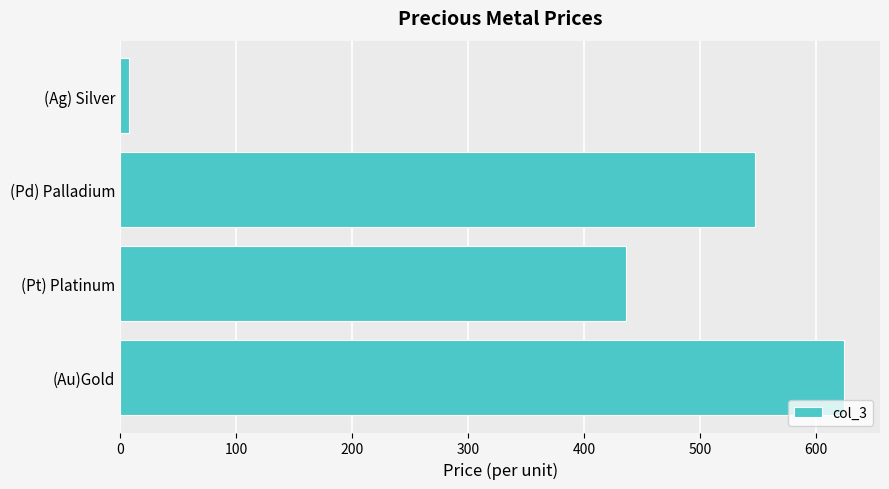

What is the difference between the maximum and minimum values?

616.4